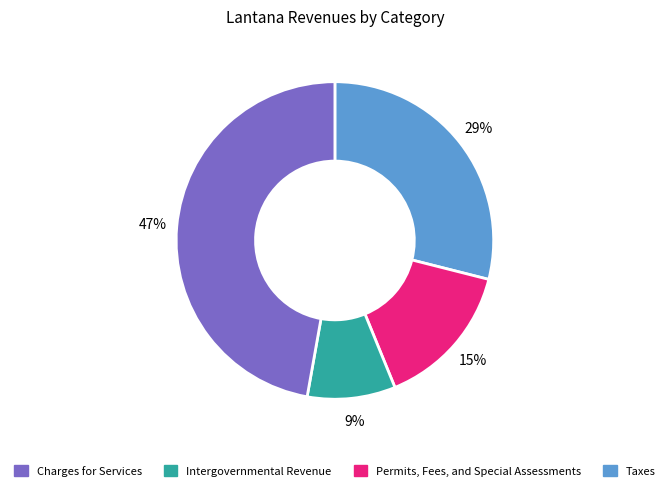

Is there any slice that represents more than half of the pie?

No